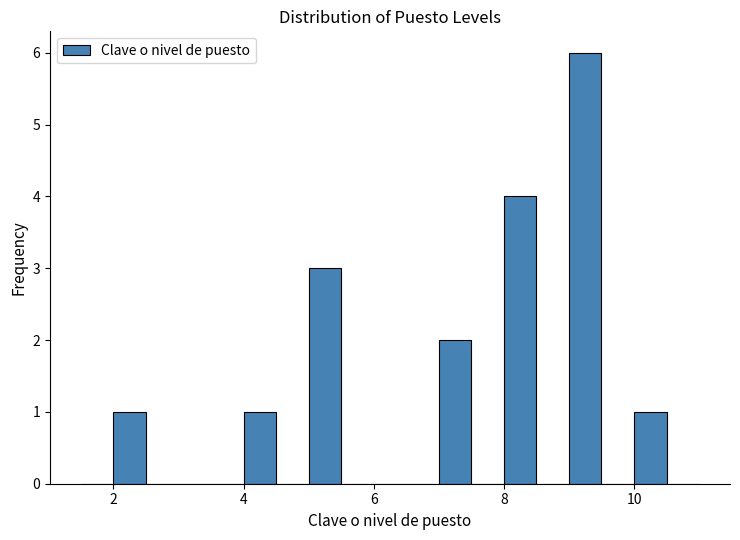

Read against the x-axis, roughly where is the centre of the tallest bar?

9.2